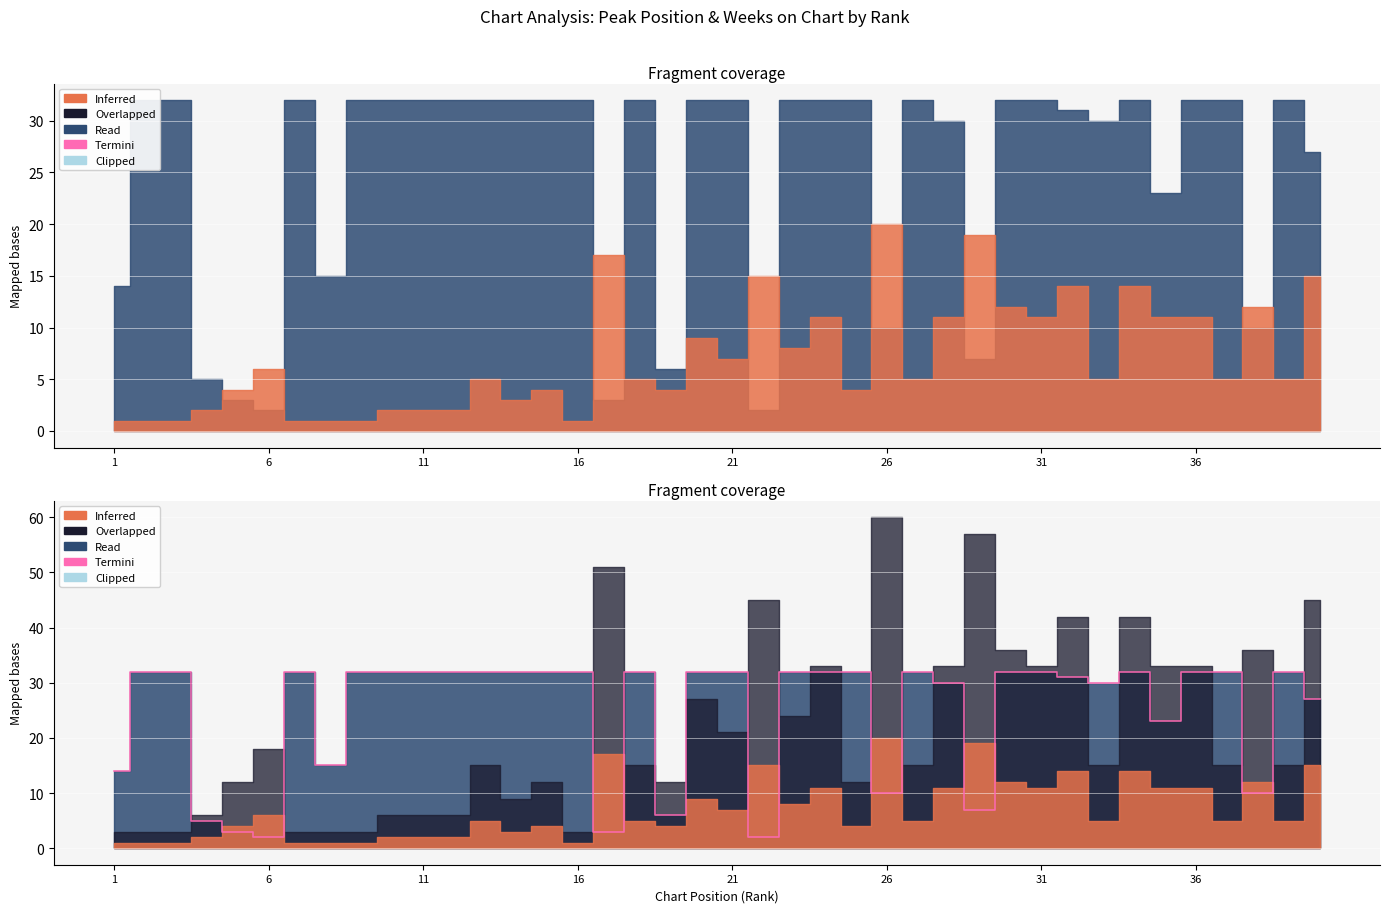

What is the difference between the maximum and minimum values?

30